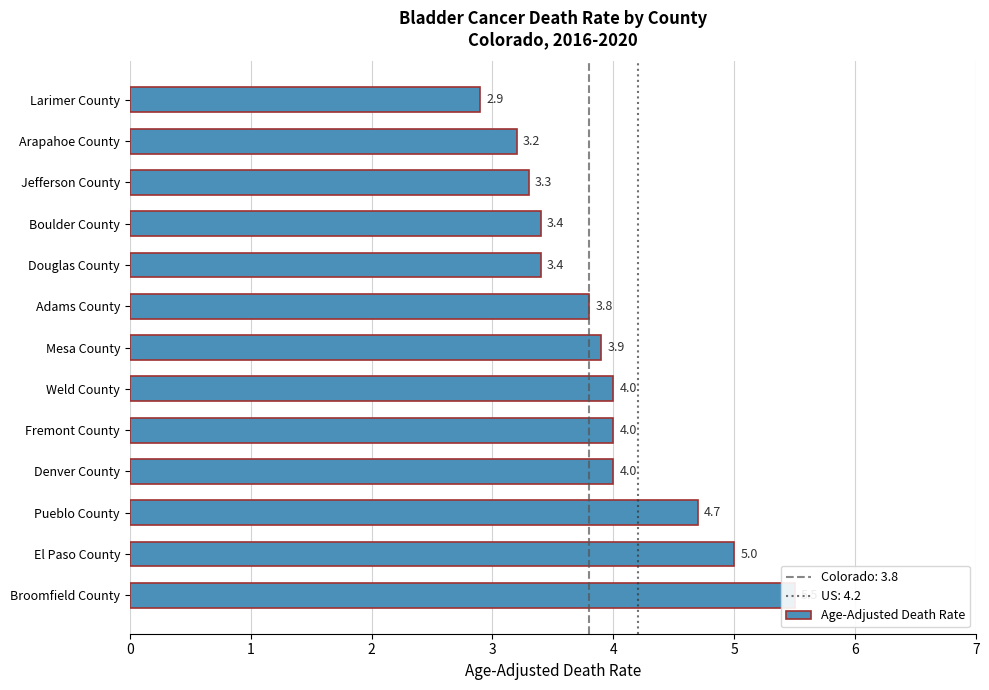

Reading left to right, transcribe all the data shown in this chart.

2.9	3.2	3.3	3.4	3.4	3.8	3.9	4.0	4.0	4.0	4.7	5.0	5.5